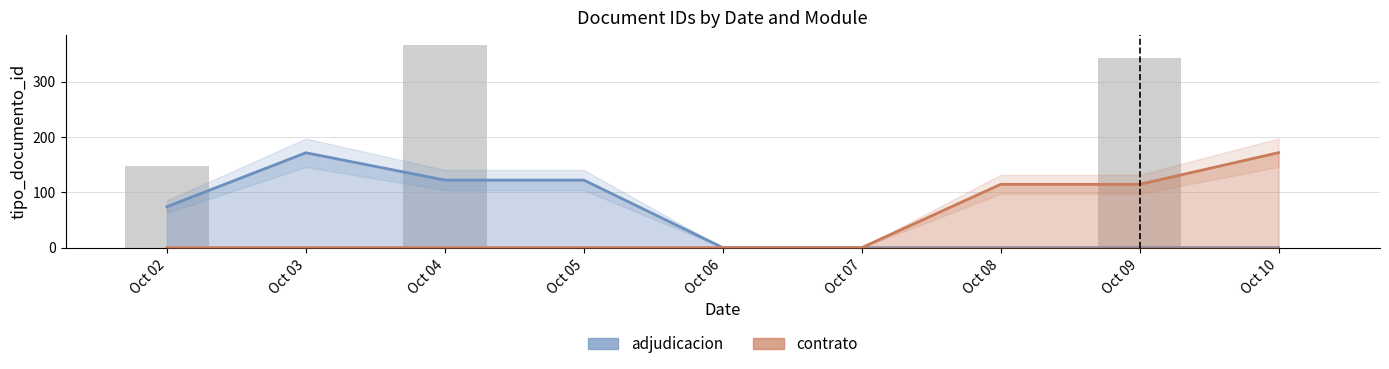

What is the difference between the second highest and second lowest values in the adjudicacion series?

122.0